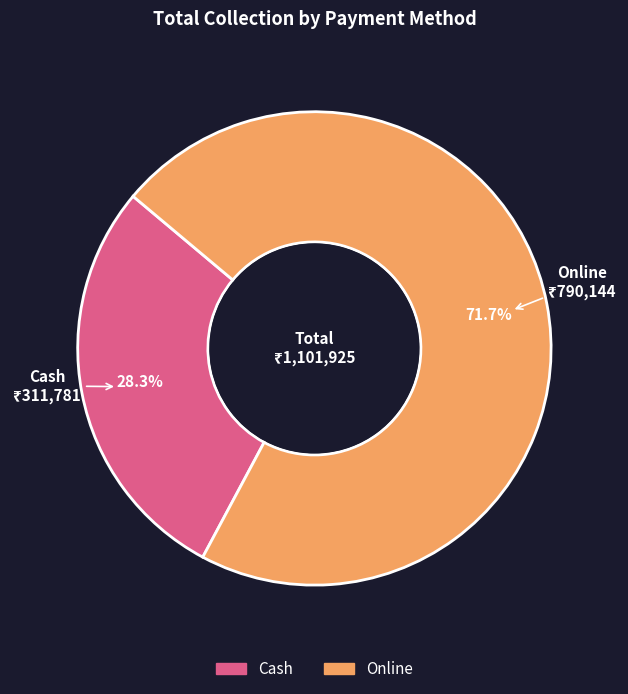

To the nearest percent, what is the average slice percentage?

50%